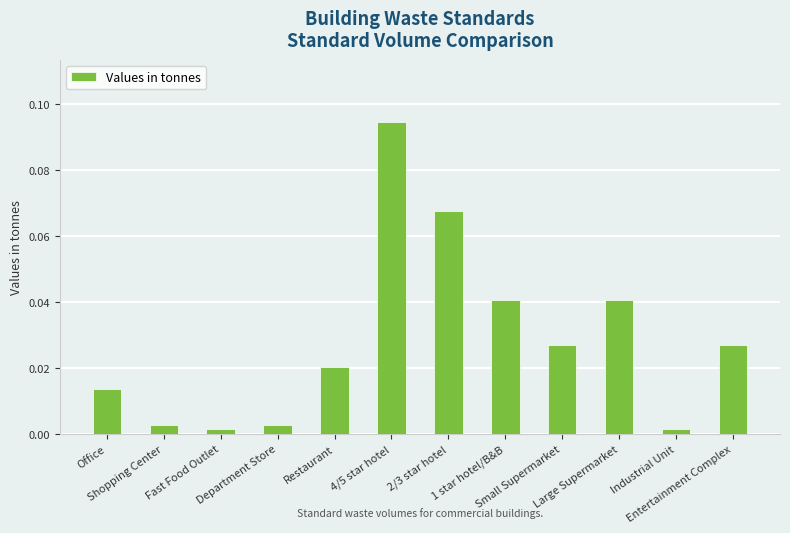

What is the sum of all values?

0.3